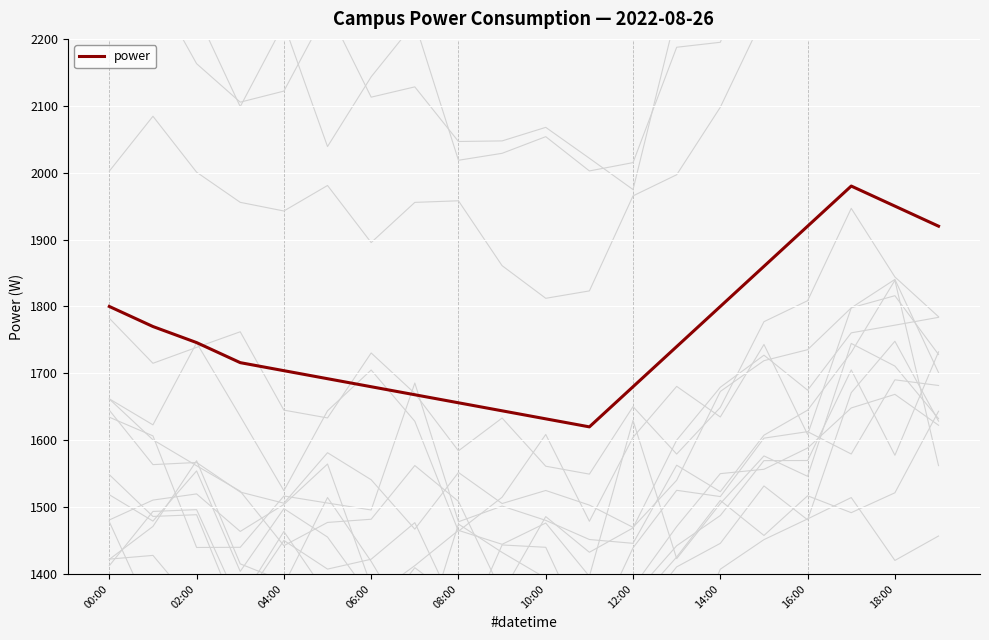

What is the maximum value for power?

1980